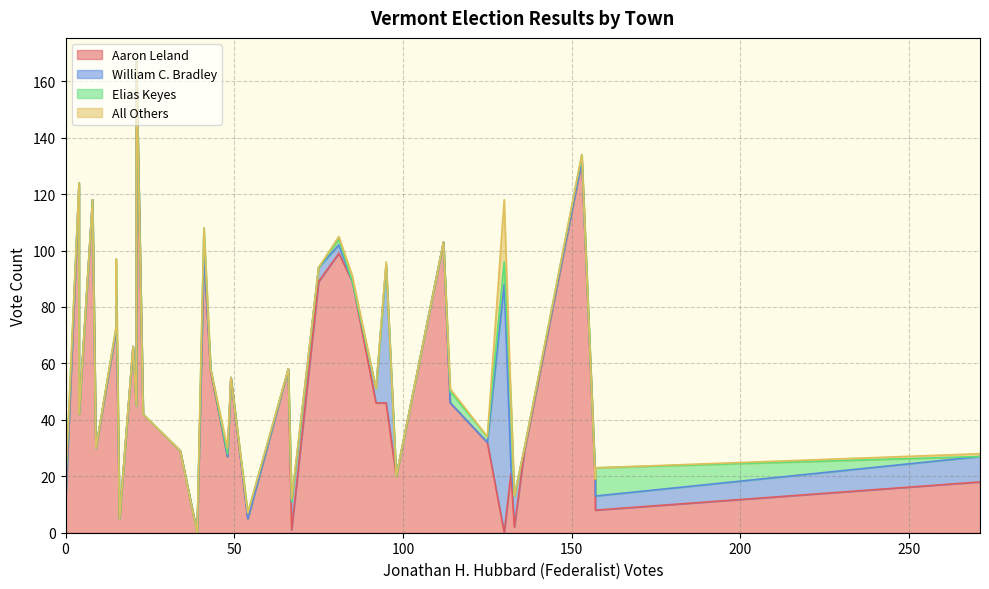

How many intersections are there between William C. Bradley and Aaron Leland?

7